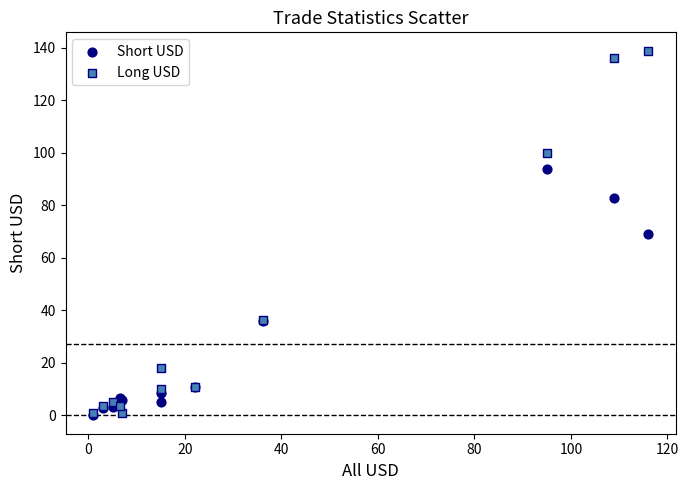

What are all the series names shown in the legend?

Short USD, Long USD